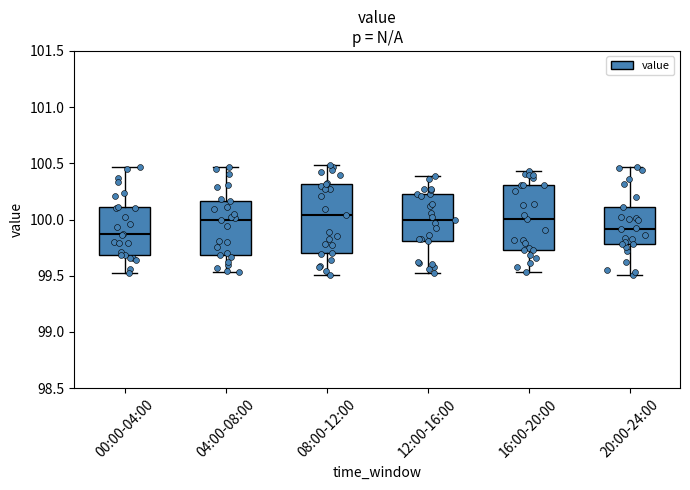

Reading left to right, read every box against the y-axis: the position of its median line, the range the box covers, and the ends of its whiskers. The values are not printed on the chart, so give them approximately, as read against the axis.

00:00-04:00: median 99.85, box 99.70 to 100.10, whiskers 99.50 to 100.45
04:00-08:00: median 100.00, box 99.70 to 100.15, whiskers 99.55 to 100.45
08:00-12:00: median 100.05, box 99.70 to 100.30, whiskers 99.50 to 100.50
12:00-16:00: median 100.00, box 99.80 to 100.25, whiskers 99.55 to 100.40
16:00-20:00: median 100.00, box 99.75 to 100.30, whiskers 99.55 to 100.45
20:00-24:00: median 99.90, box 99.80 to 100.10, whiskers 99.50 to 100.45